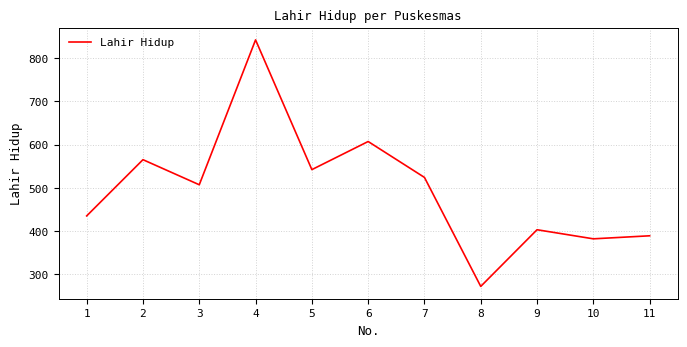

The chart shows a value of 1400 at 4. True or false?

False